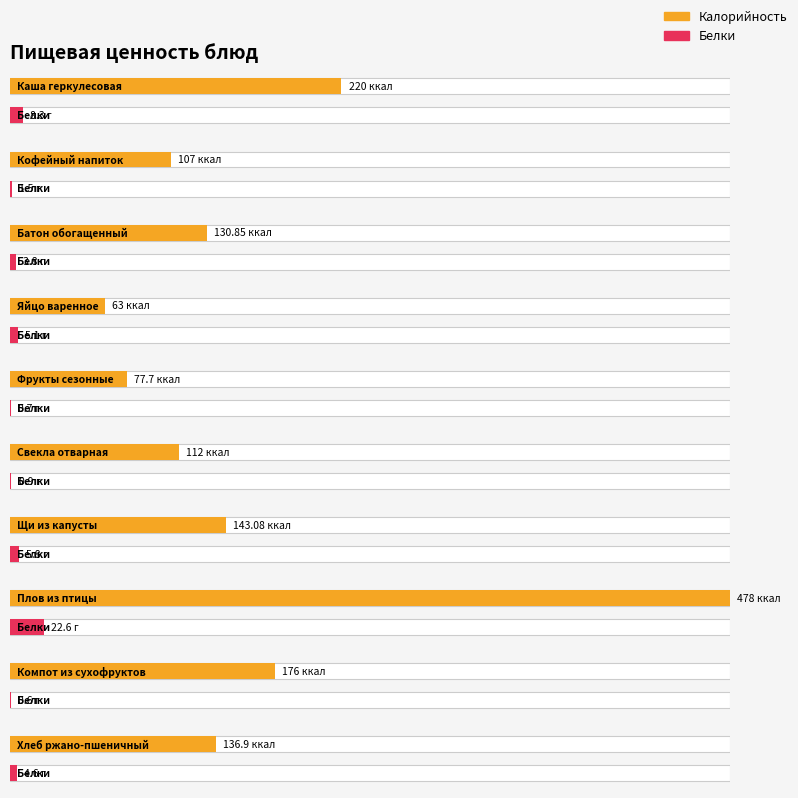

Reading left to right, list all the values displayed in this chart.

Калорийность: Каша геркулесовая=220.0	Кофейный напиток=107.0	Батон обогащенный=130.8	Яйцо варенное=63.0	Фрукты сезонные=77.7	Свекла отварная=112.0	Щи из капусты=143.1	Плов из птицы=478.0	Компот из сухофруктов=176.0	Хлеб ржано-пшеничный=136.9
Белки: Каша геркулесовая=8.3	Кофейный напиток=1.5	Батон обогащенный=3.8	Яйцо варенное=5.1	Фрукты сезонные=0.7	Свекла отварная=0.9	Щи из капусты=5.8	Плов из птицы=22.6	Компот из сухофруктов=0.6	Хлеб ржано-пшеничный=4.6